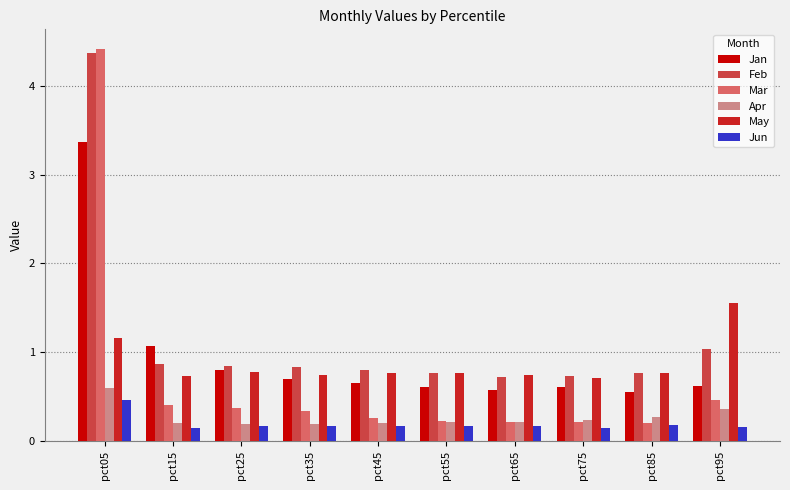

Which series has the largest range (max minus min)?

Mar